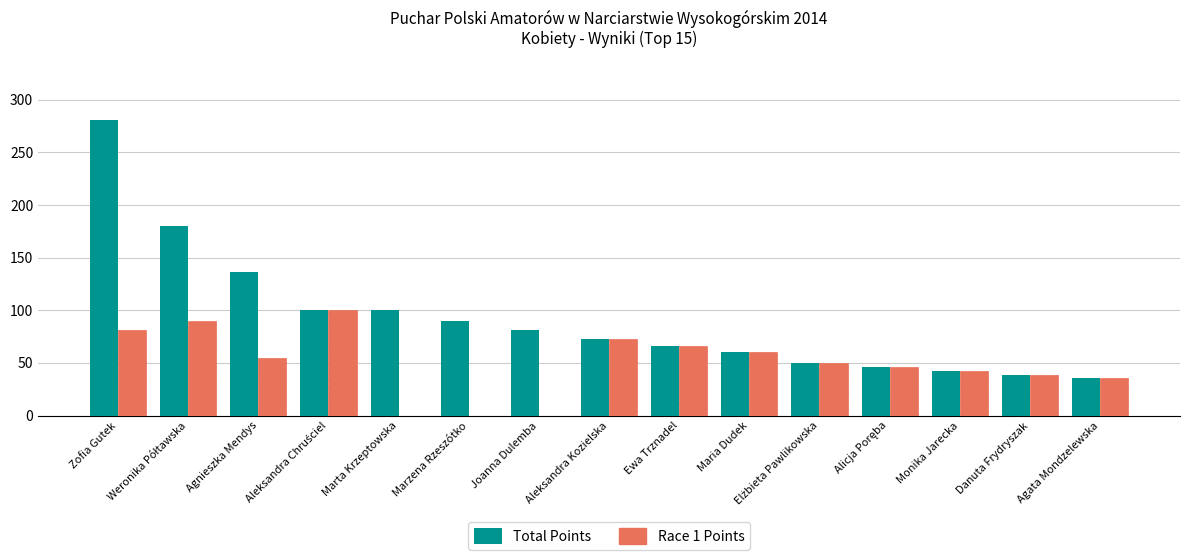

The Total Points series shows 81 at Joanna Dulemba. True or false?

True